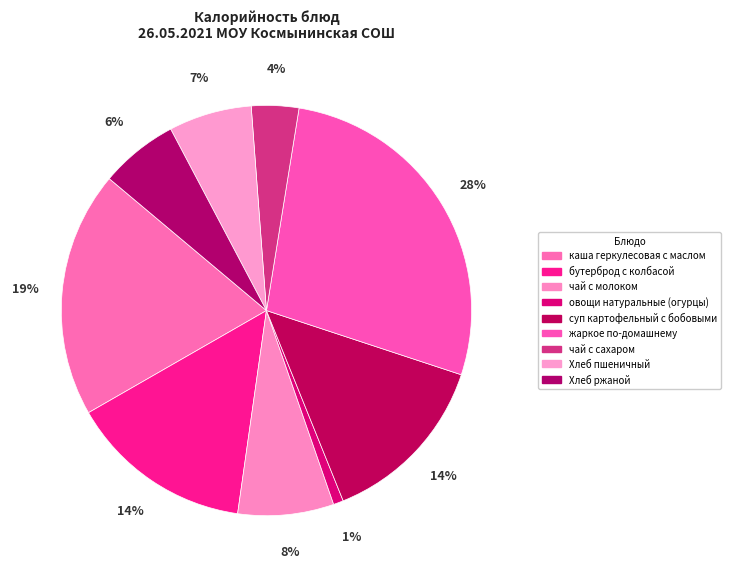

To the nearest percent, what is the combined percentage of чай с сахаром and каша геркулесовая с маслом?

23%